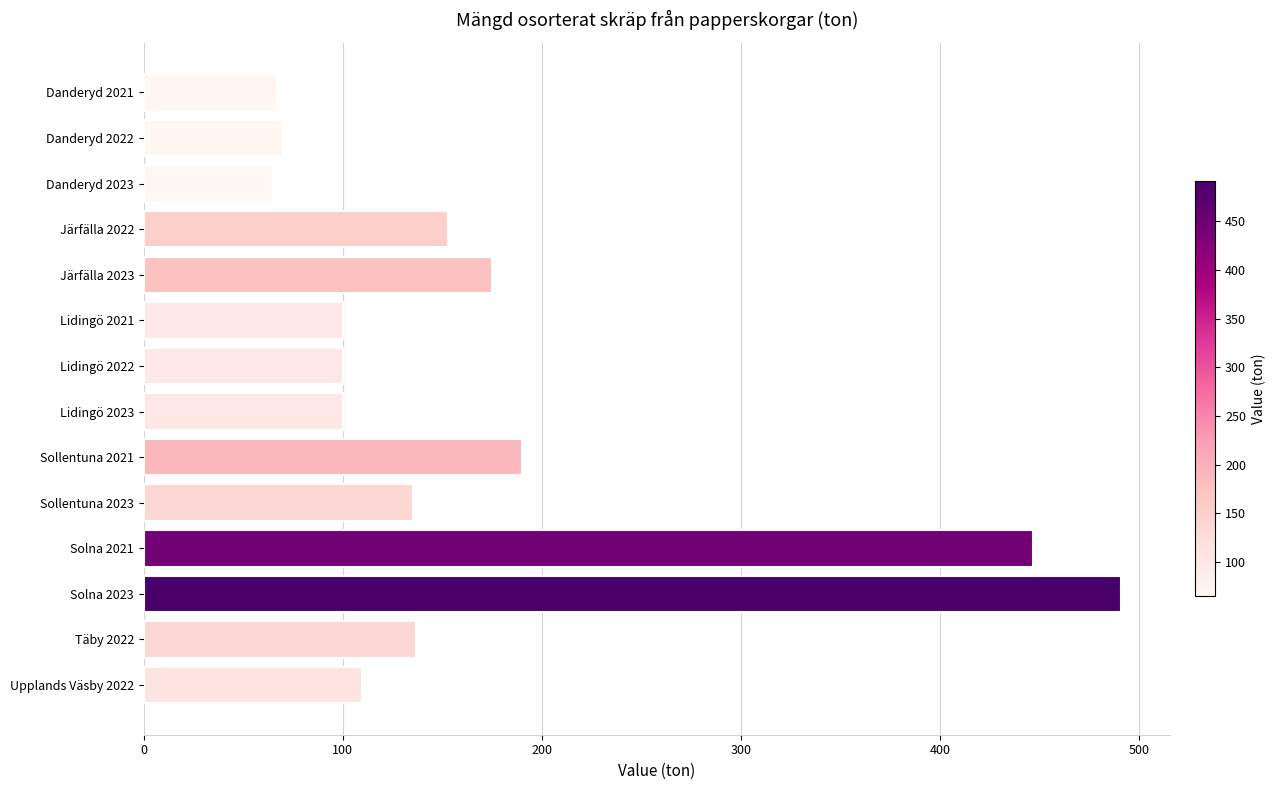

What position from the top is Solna 2023?

12